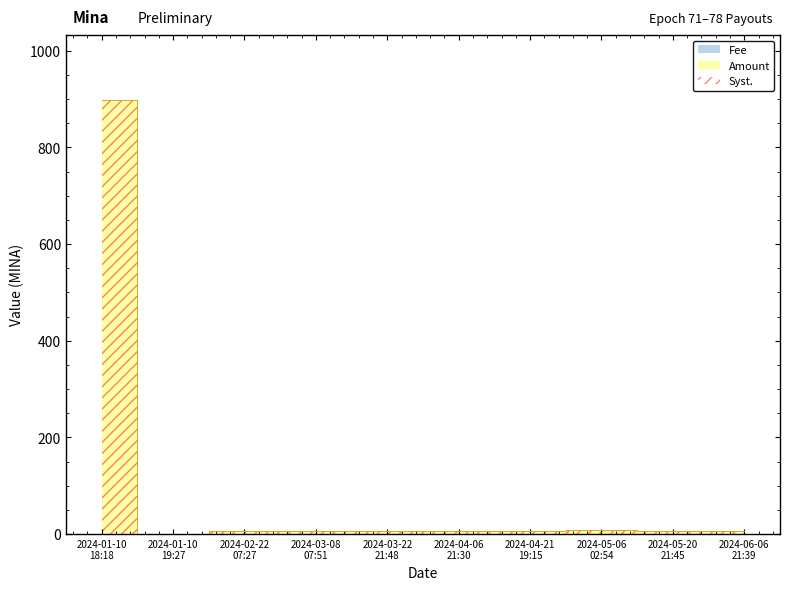

What is the label of the 3rd point from the right?

2024-05-06
02:54